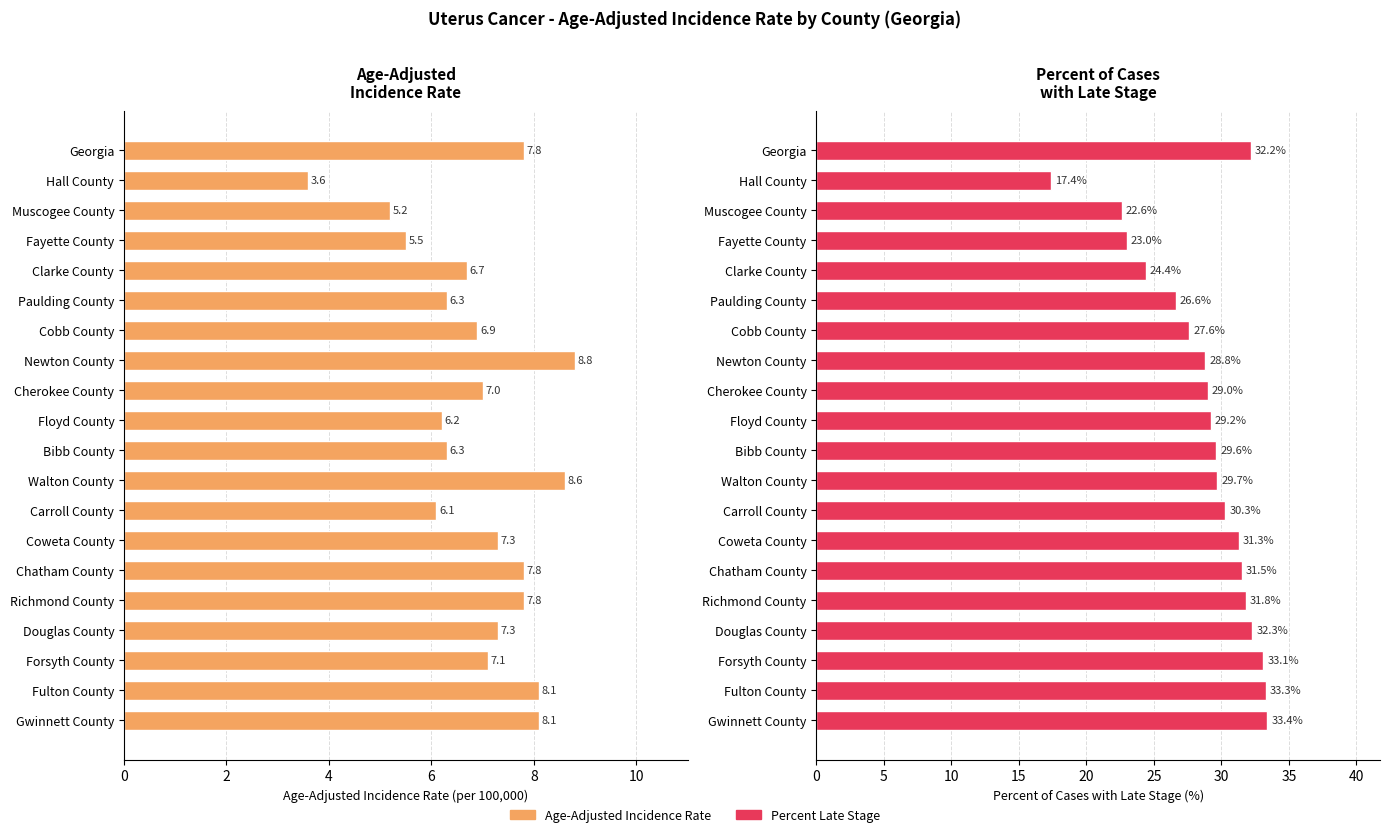

How many data points does each series have?

20